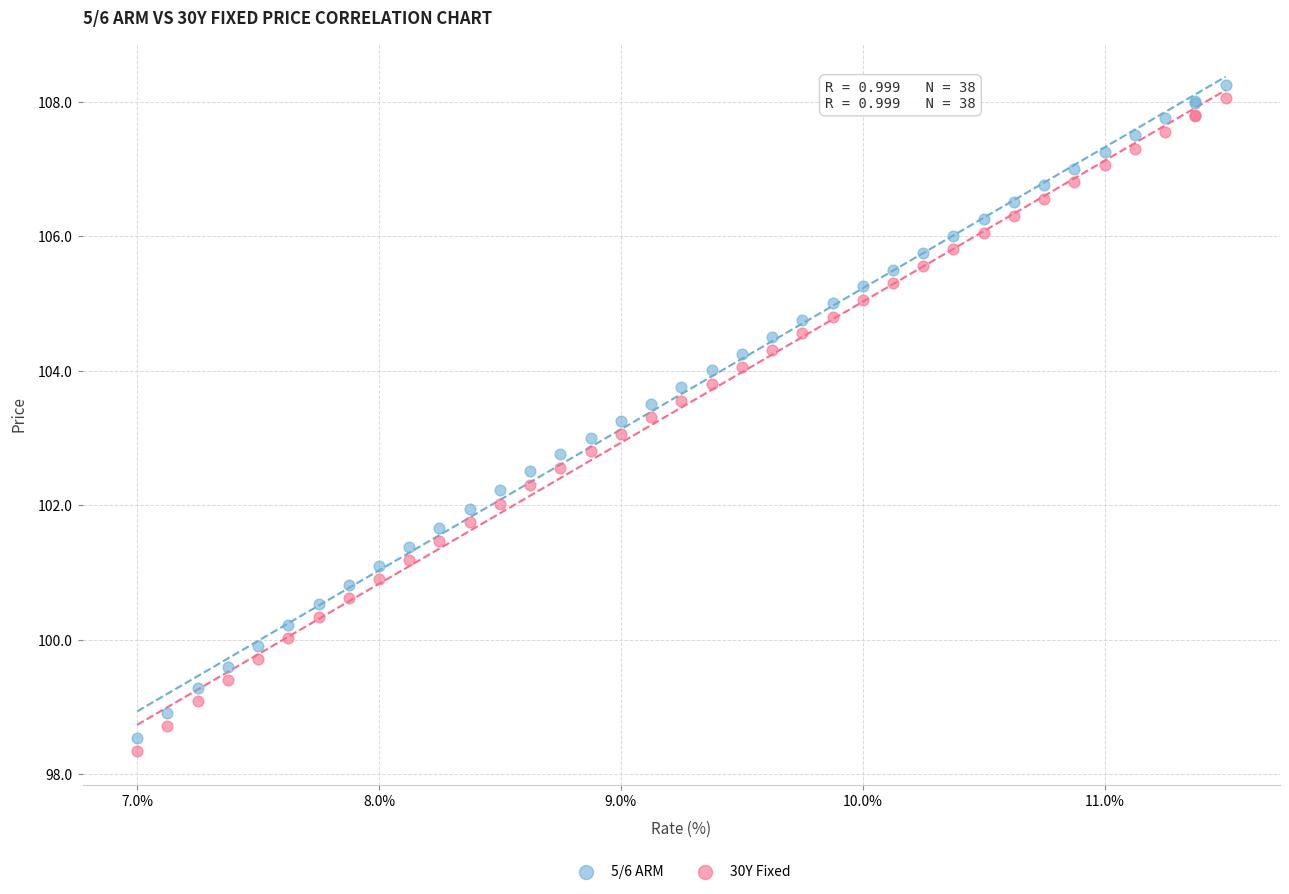

Which series contains the highest Y value?

5/6 ARM